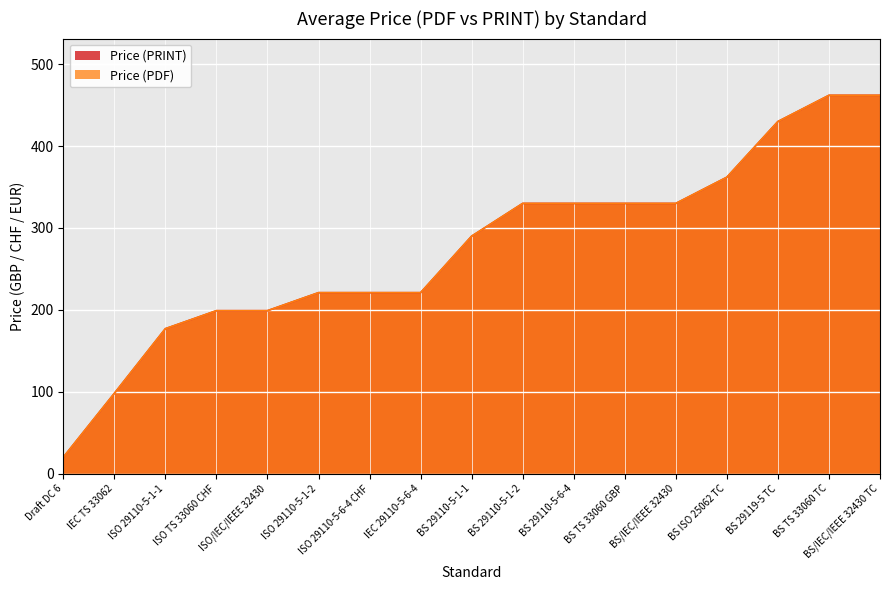

How many distinct data groups are displayed?

2